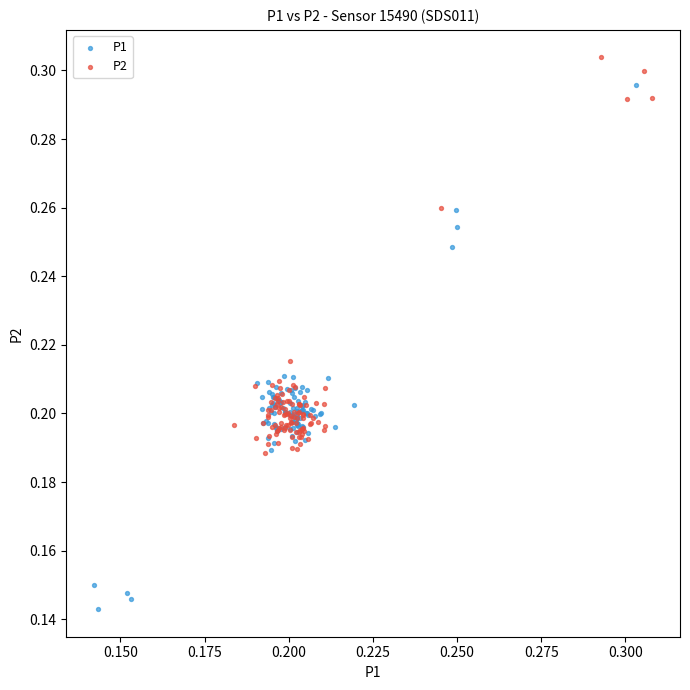

Which series reaches the minimum Y coordinate?

P1